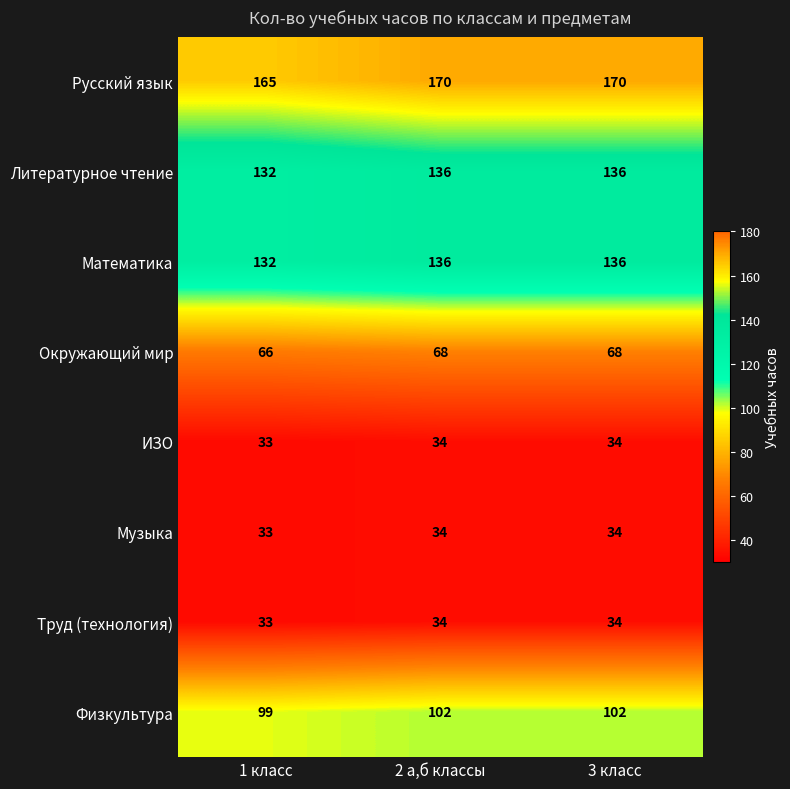

Count the number of data series in this chart.

8